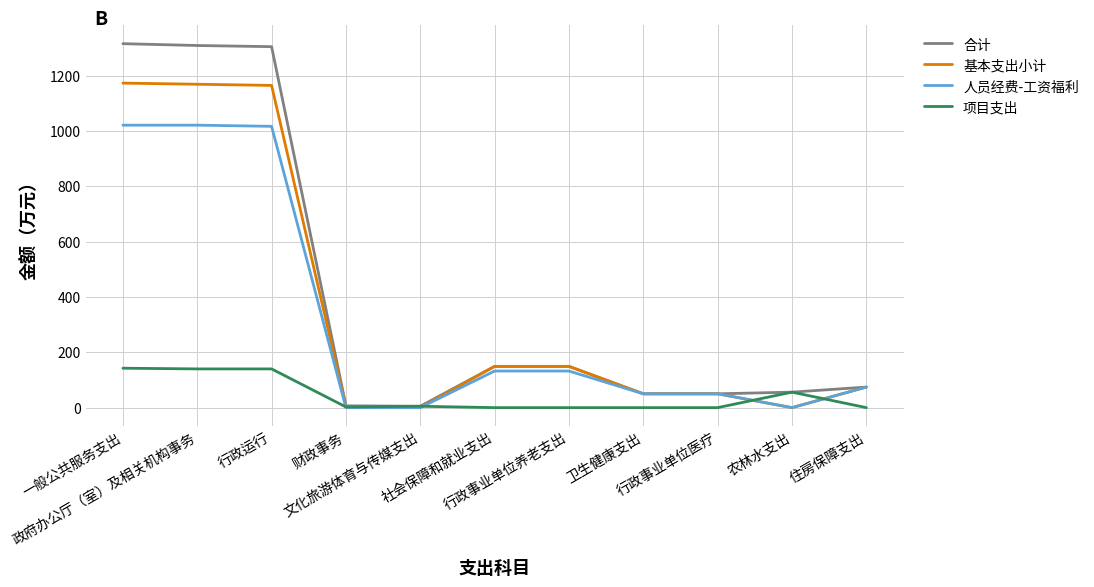

Which series has the widest spread of values?

合计